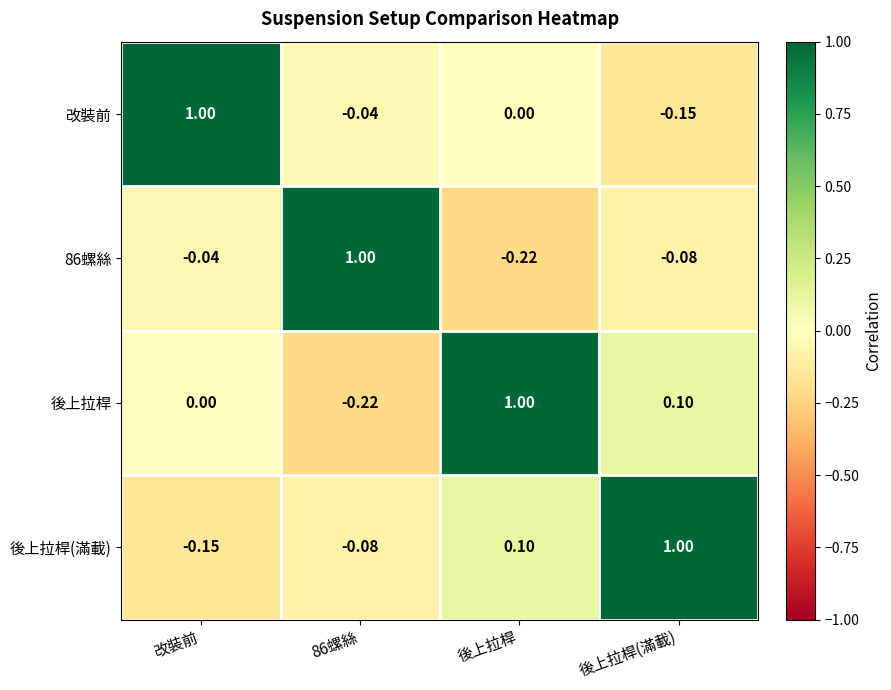

Rank the series at 改裝前 from highest to lowest value.

改裝前, 後上拉桿, 86螺絲, 後上拉桿(滿載)